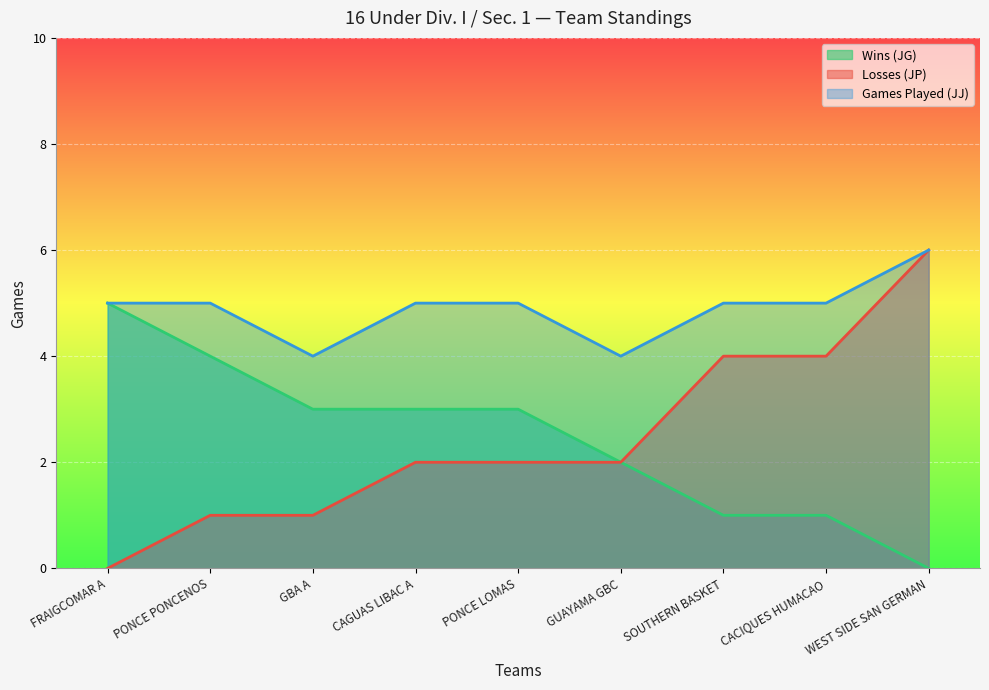

What is the difference between the maximum and second lowest values in the Games Played (JJ) series?

2